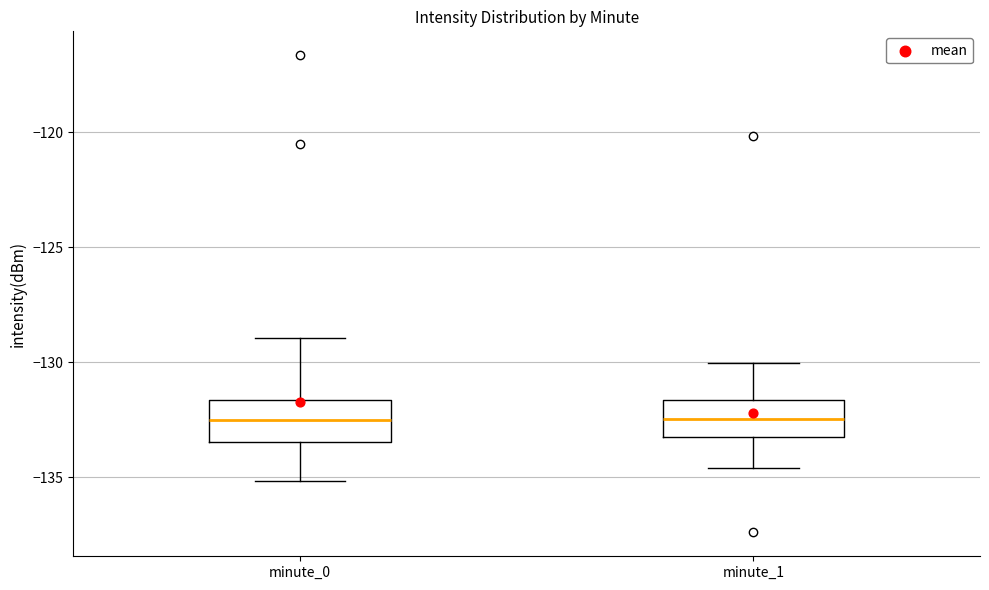

Reading left to right, transcribe this box plot: for each box, give where its median line is, the range the box spans, and where its two whiskers end, as read against the y-axis. The values are not printed on the chart, so give them approximately, as read against the axis.

minute_0: median -132.5, box -133.5 to -131.5, whiskers -135.0 to -129.0
minute_1: median -132.5, box -133.0 to -131.5, whiskers -134.5 to -130.0